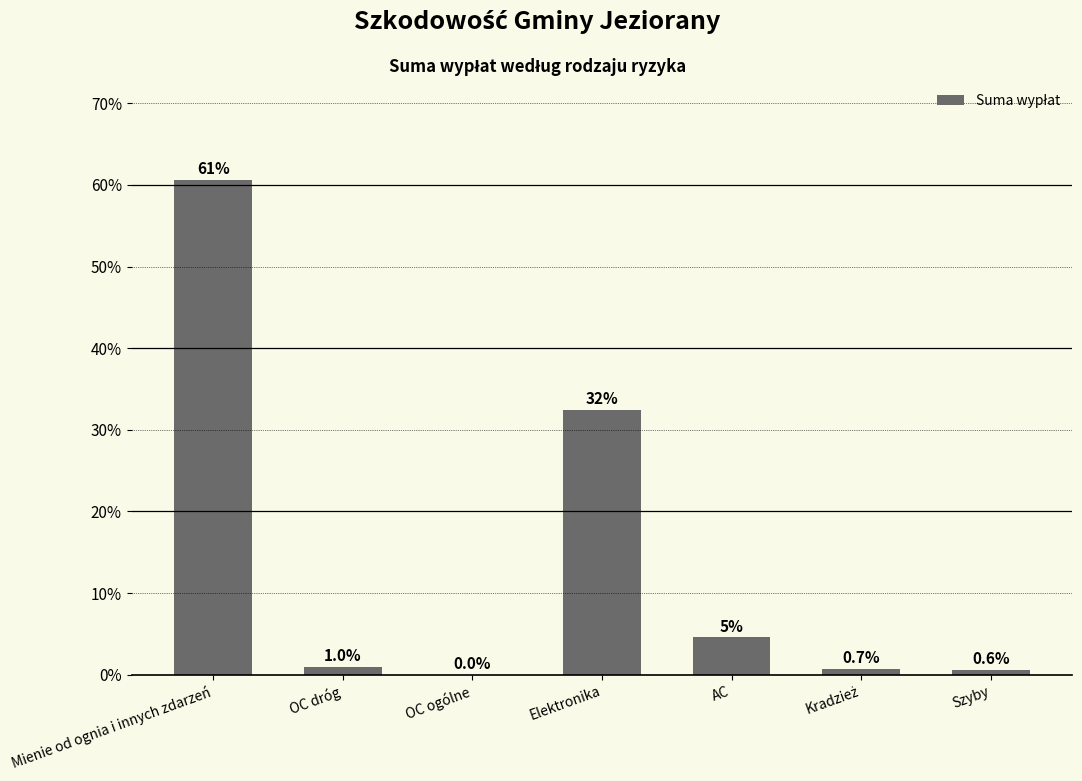

The value at Mienie od ognia i innych zdarzeń is 40.0. True or false?

False